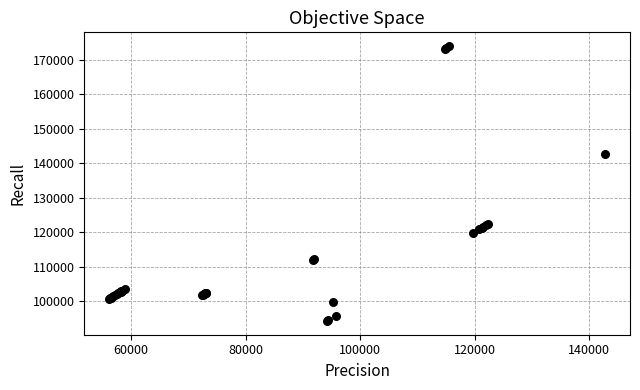

What Y value in the scatter plot is closest to 134103?

142762